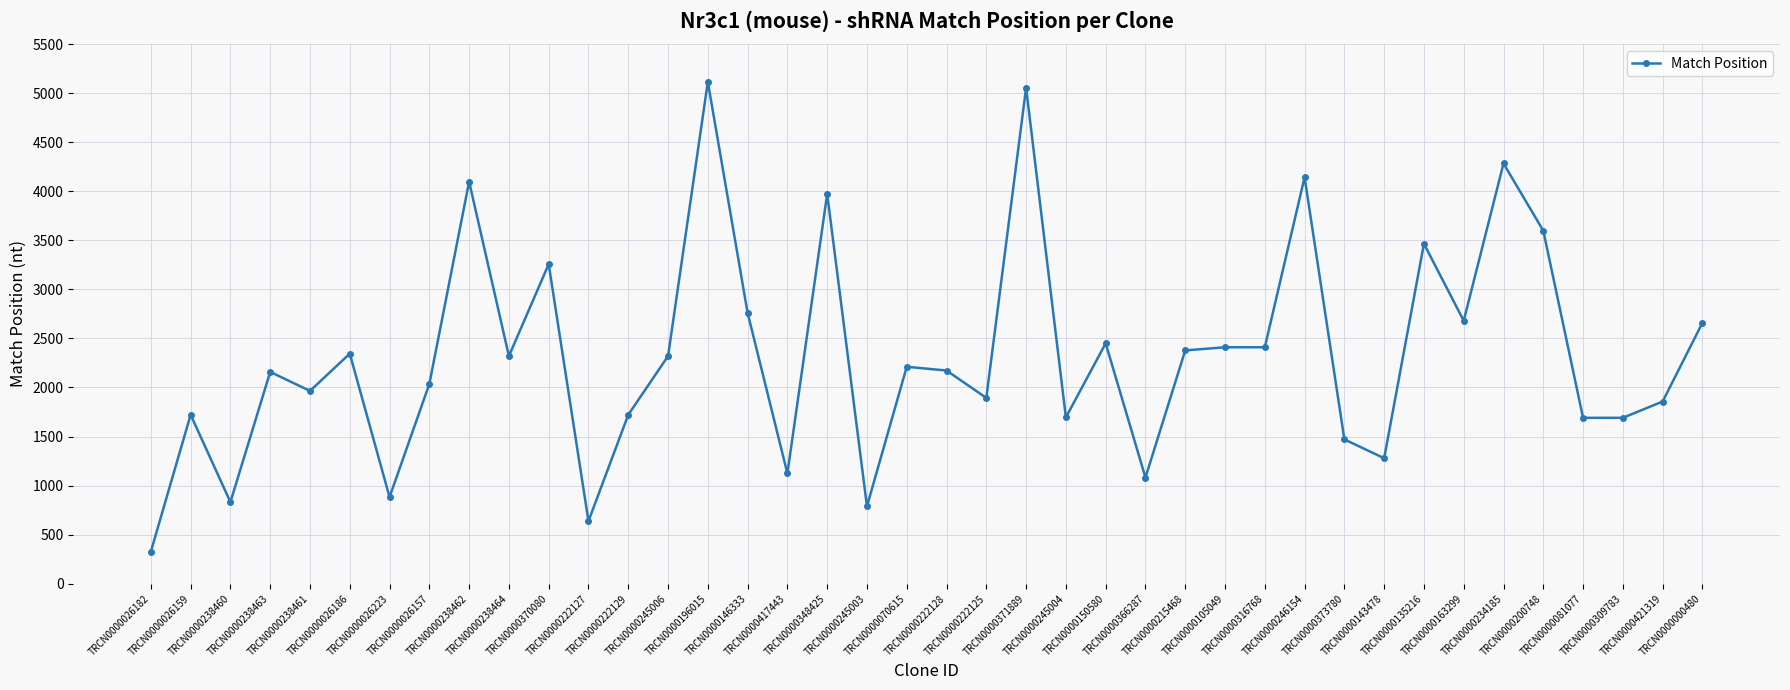

What position from the right is TRCN0000309783?

3